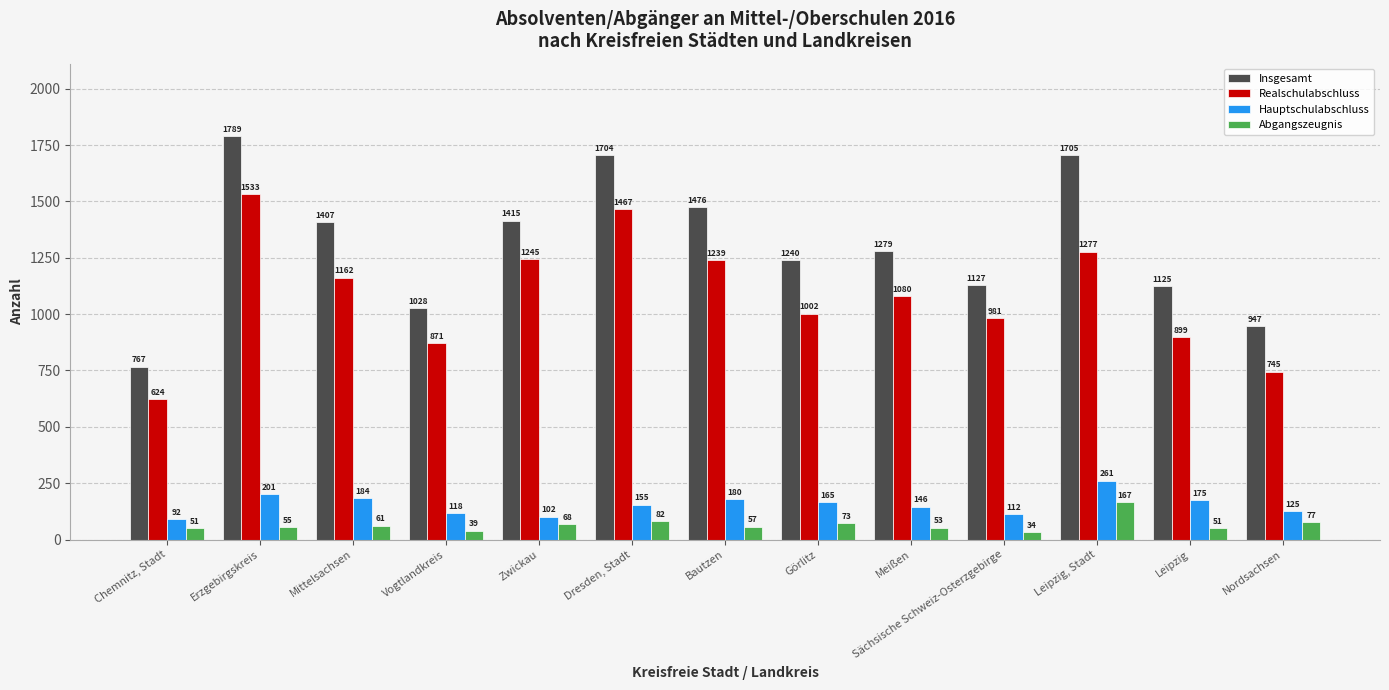

Reading left to right, extract all data points from this chart.

Insgesamt: Chemnitz, Stadt=767	Erzgebirgskreis=1789	Mittelsachsen=1407	Vogtlandkreis=1028	Zwickau=1415	Dresden, Stadt=1704	Bautzen=1476	Görlitz=1240	Meißen=1279	Sächsische Schweiz-Osterzgebirge=1127	Leipzig, Stadt=1705	Leipzig=1125	Nordsachsen=947
Realschulabschluss: Chemnitz, Stadt=624	Erzgebirgskreis=1533	Mittelsachsen=1162	Vogtlandkreis=871	Zwickau=1245	Dresden, Stadt=1467	Bautzen=1239	Görlitz=1002	Meißen=1080	Sächsische Schweiz-Osterzgebirge=981	Leipzig, Stadt=1277	Leipzig=899	Nordsachsen=745
Hauptschulabschluss: Chemnitz, Stadt=92	Erzgebirgskreis=201	Mittelsachsen=184	Vogtlandkreis=118	Zwickau=102	Dresden, Stadt=155	Bautzen=180	Görlitz=165	Meißen=146	Sächsische Schweiz-Osterzgebirge=112	Leipzig, Stadt=261	Leipzig=175	Nordsachsen=125
Abgangszeugnis: Chemnitz, Stadt=51	Erzgebirgskreis=55	Mittelsachsen=61	Vogtlandkreis=39	Zwickau=68	Dresden, Stadt=82	Bautzen=57	Görlitz=73	Meißen=53	Sächsische Schweiz-Osterzgebirge=34	Leipzig, Stadt=167	Leipzig=51	Nordsachsen=77